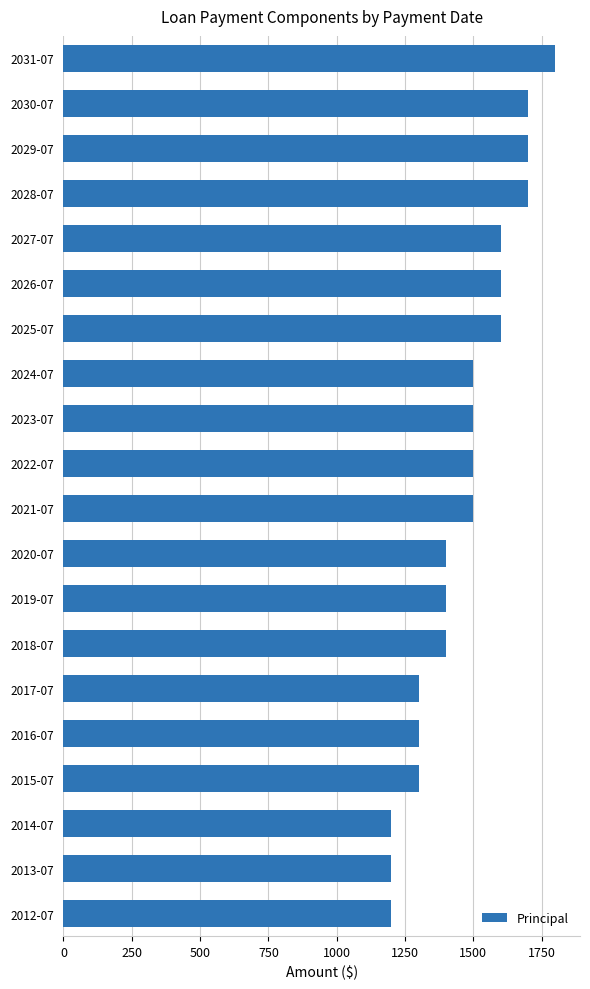

What is the difference between the values at 2017-07 and 2025-07?

300